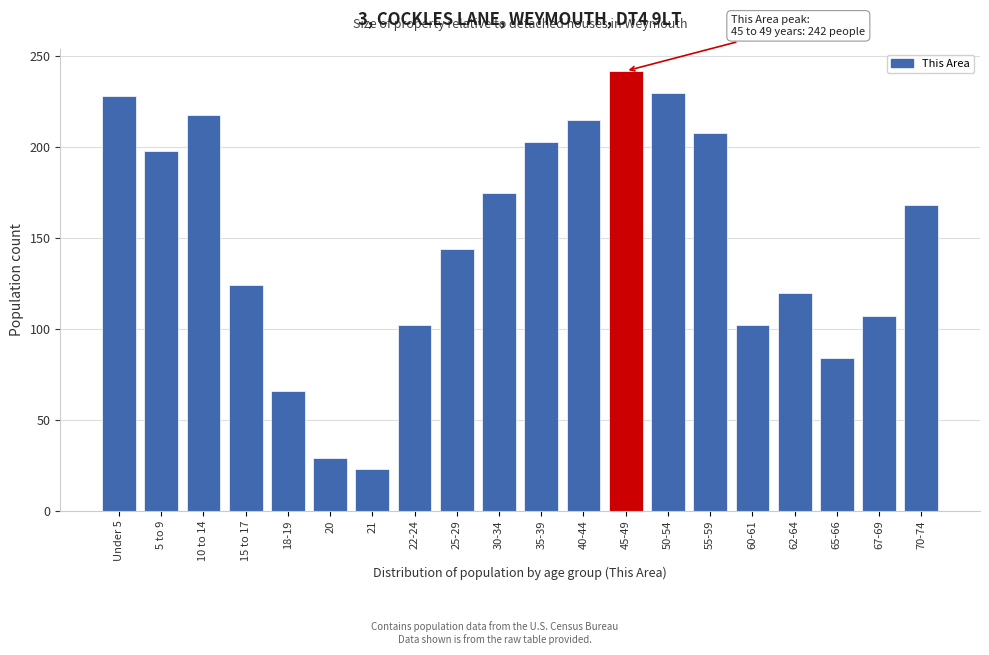

Reading left to right, what are all the values shown in this chart?

Under 5=228	5 to 9=198	10 to 14=218	15 to 17=124	18-19=66	20=29	21=23	22-24=102	25-29=144	30-34=175	35-39=203	40-44=215	45-49=242	50-54=230	55-59=208	60-61=102	62-64=120	65-66=84	67-69=107	70-74=168